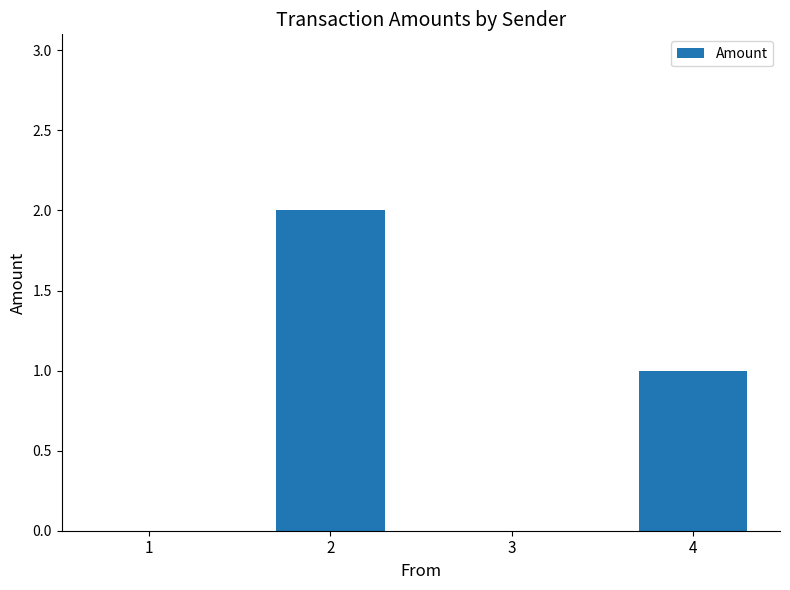

Does the chart contain stacked bars?

No